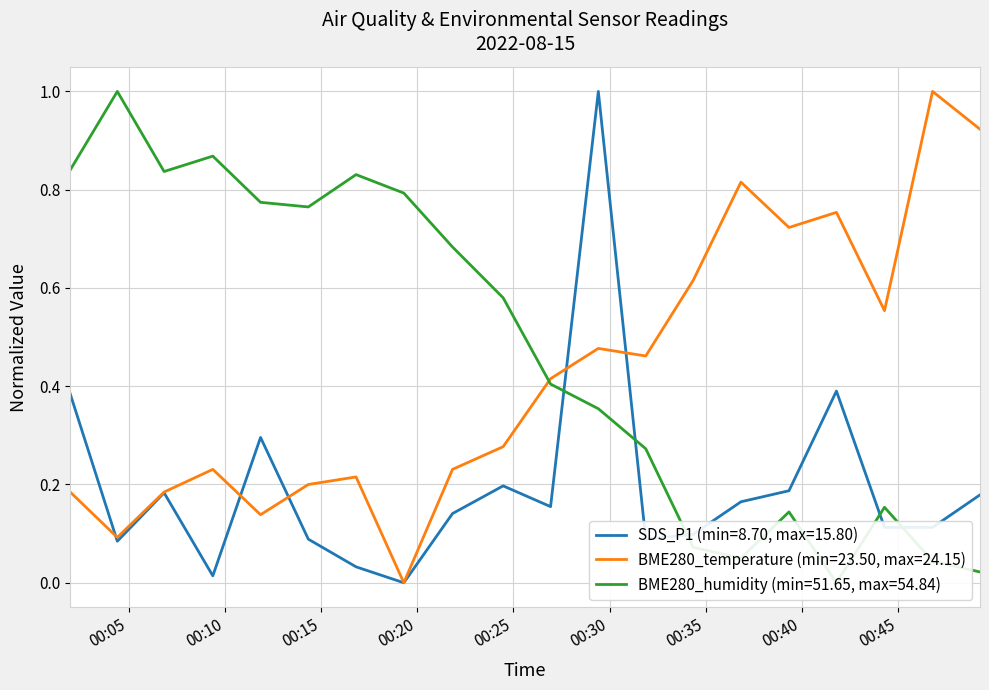

What is the difference between the maximum and minimum values in the BME280_temperature series?

1.0